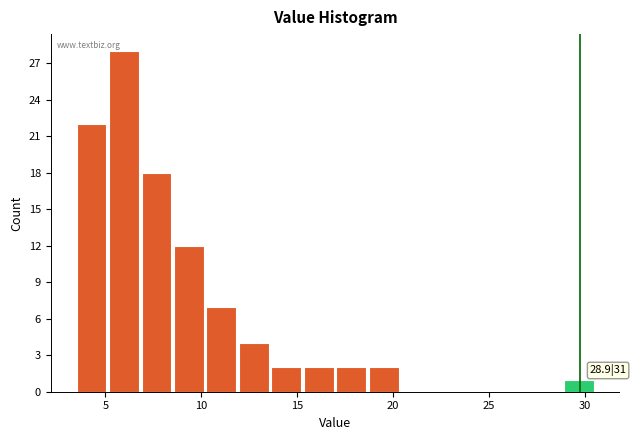

Around what value on the x-axis is the tallest bar? Give the approximate position of its centre, as read against the axis.

6.0